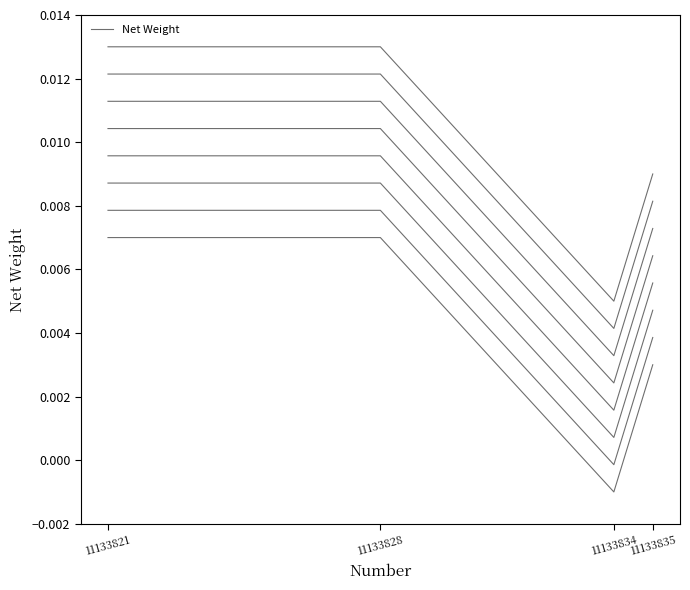

True or false: the data has more than 2 interior local peaks.

False